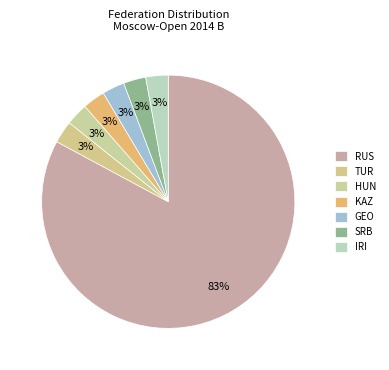

How many slices are in this pie chart?

7